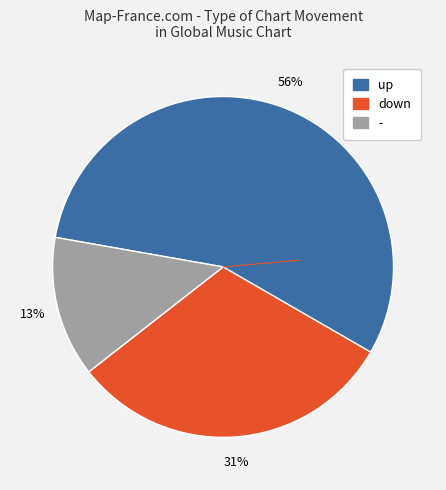

What is the largest slice in the pie chart?

up